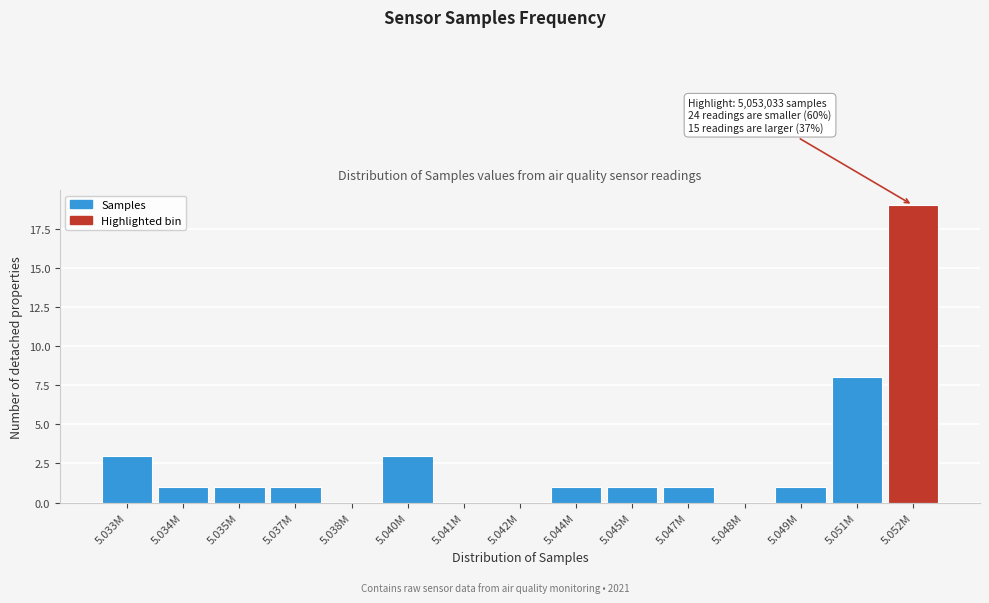

Reading left to right, transcribe all the data shown in this chart.

5.033M=3	5.034M=1	5.035M=1	5.037M=1	5.038M=0	5.040M=3	5.041M=0	5.042M=0	5.044M=1	5.045M=1	5.047M=1	5.048M=0	5.049M=1	5.051M=8	5.052M=19